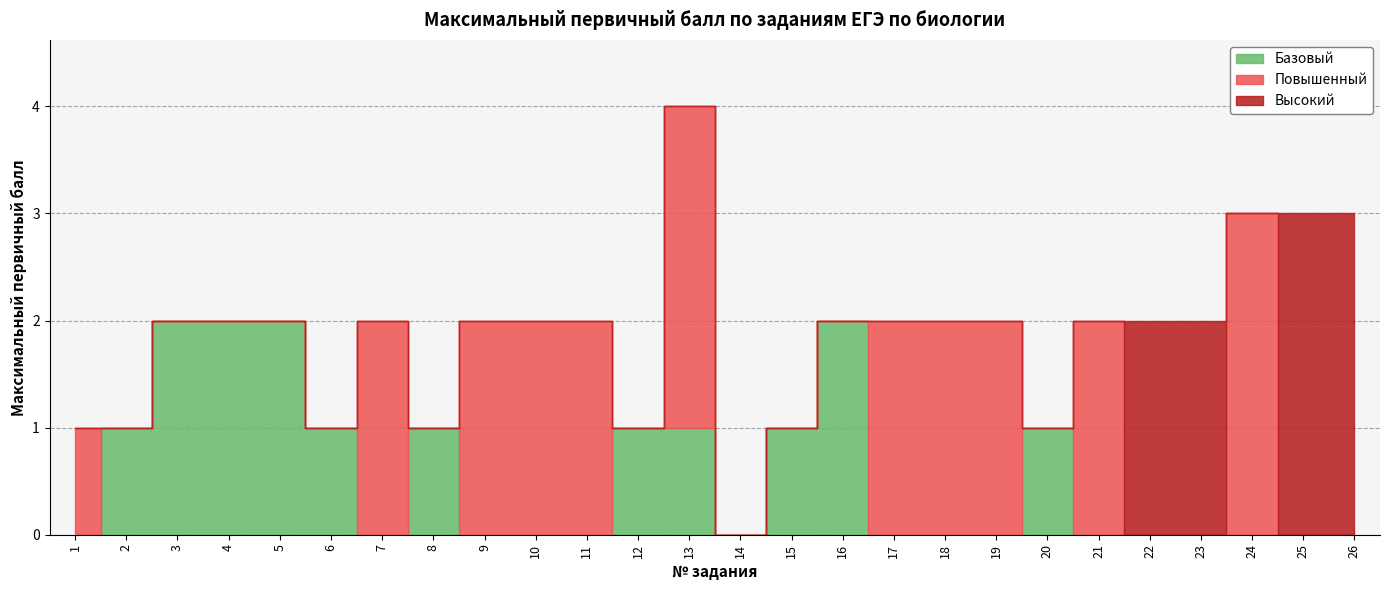

Where is Базовый nearest to the value 1?

2